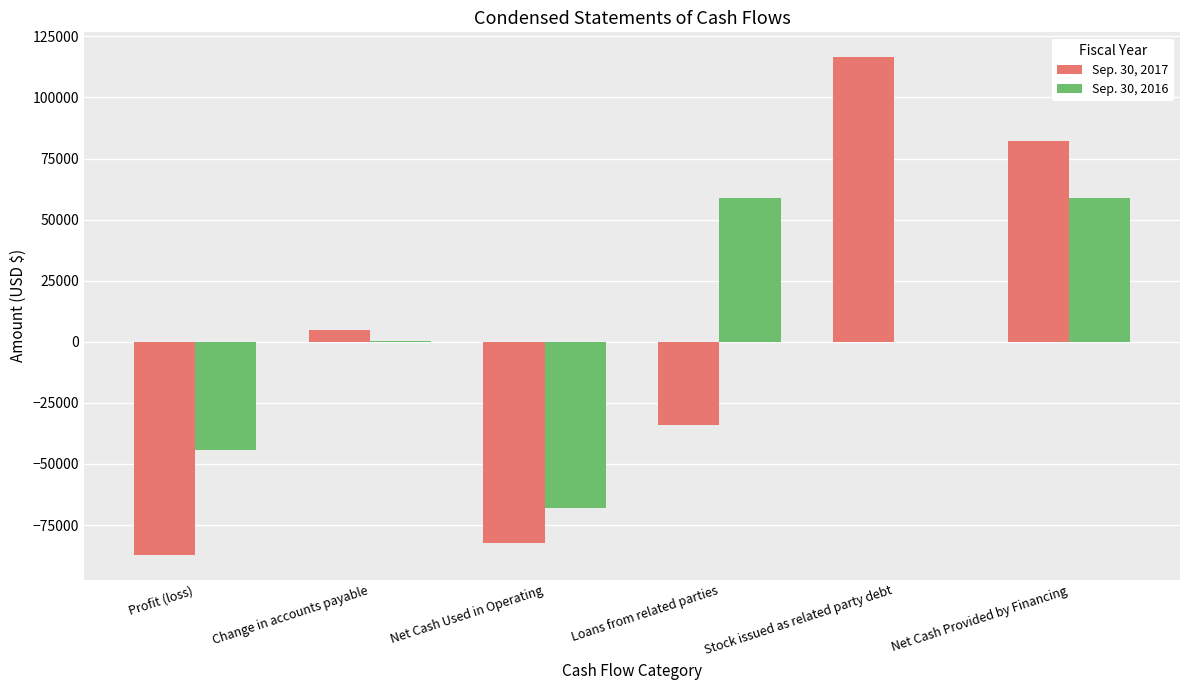

Between Net Cash Used in Operating and Net Cash Provided by Financing, which series saw the biggest shift?

Sep. 30, 2017